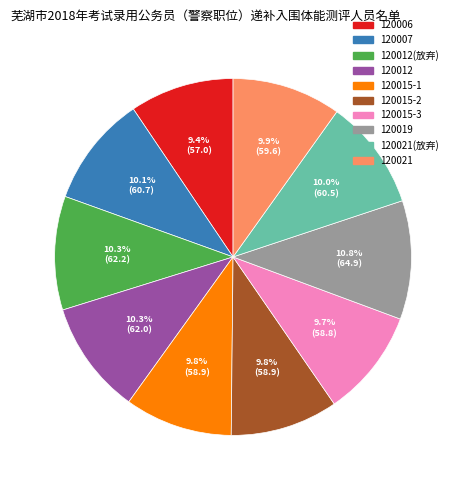

How many slices are in this pie chart?

10